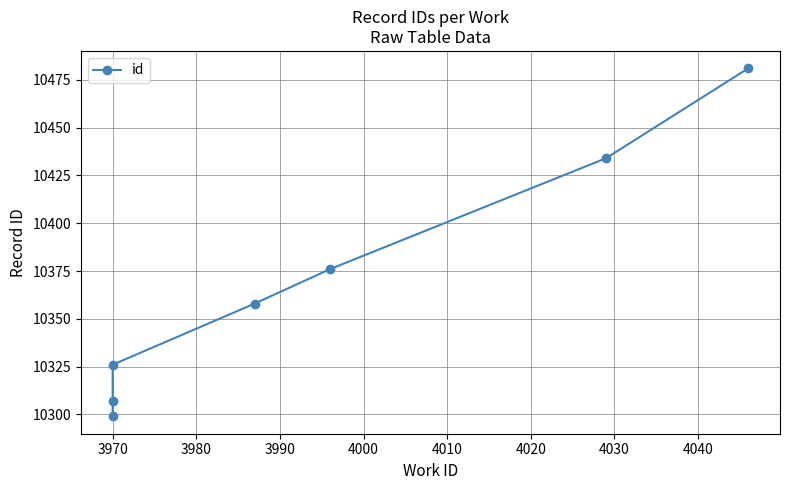

How many data points are less than 10358?

3